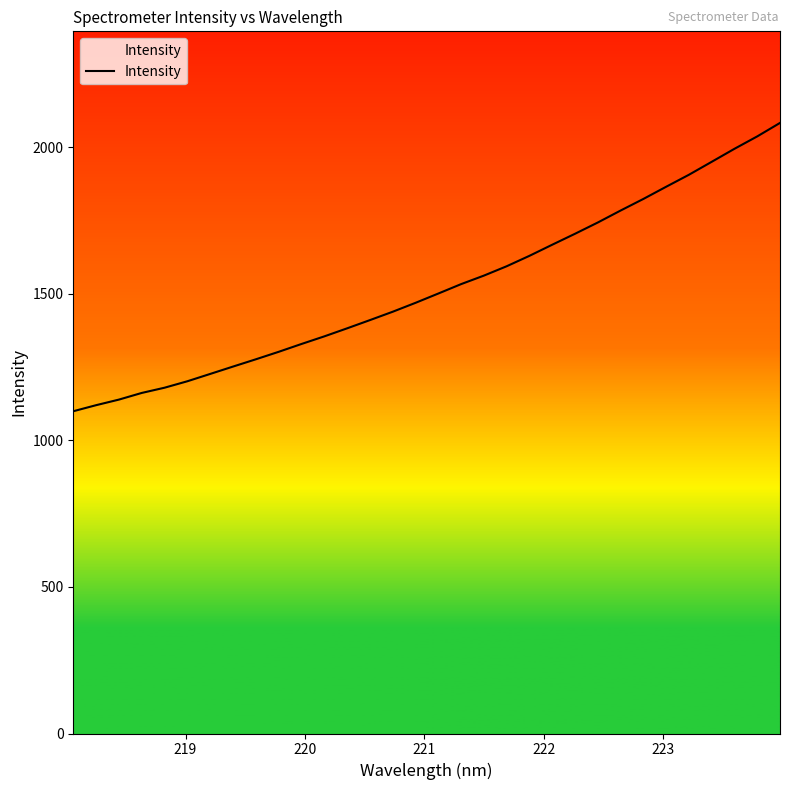

What is the smallest value displayed?

1099.3